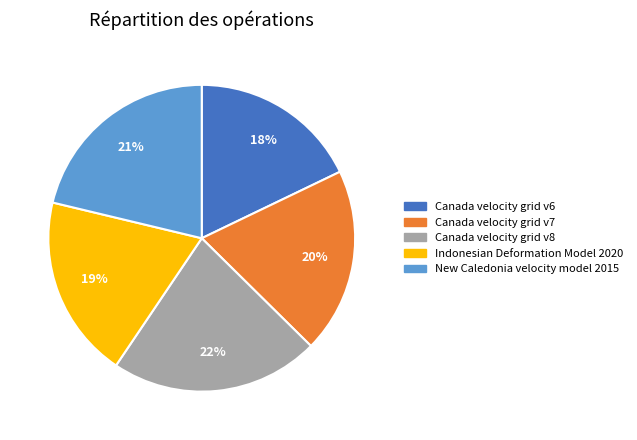

Do Canada velocity grid v8 and Canada velocity grid v6 together represent more than half of the pie?

No